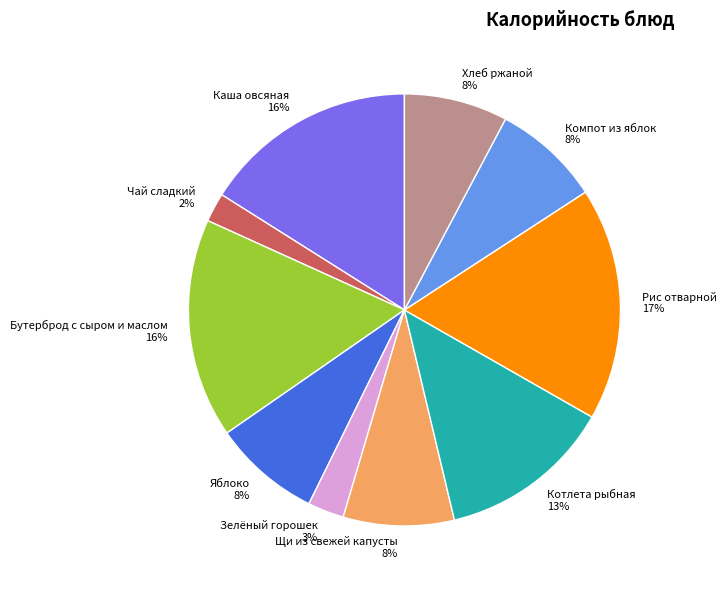

What percentage is the Хлеб ржаной slice, to the nearest percent?

8%